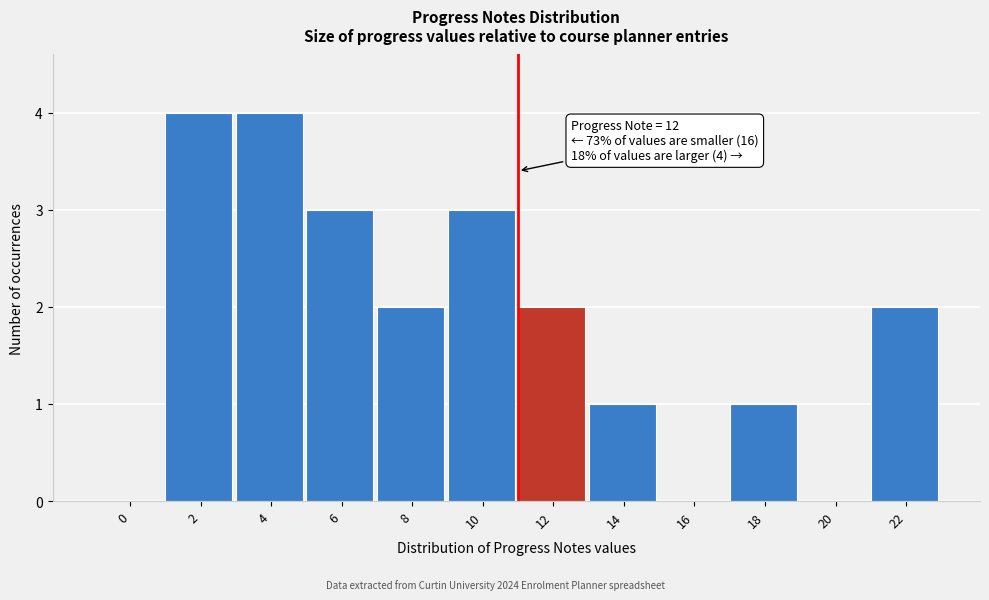

Reading left to right, what are all the values shown in this chart?

0=0	2=4	4=4	6=3	8=2	10=3	12=2	14=1	16=0	18=1	20=0	22=2